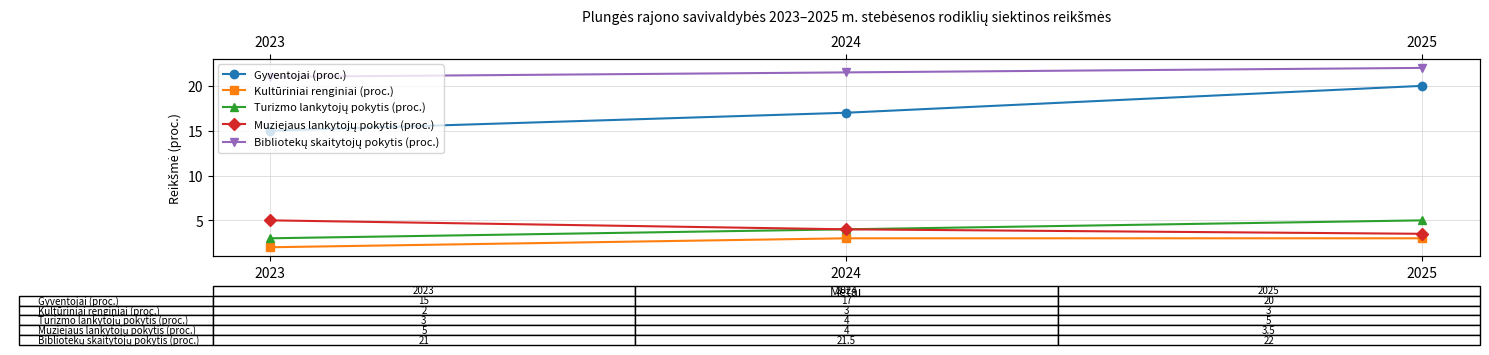

At which category is the sum across all series the highest?

2025